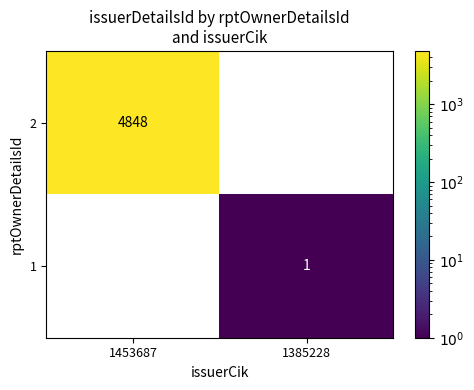

The value of 2 at 1453687 is 8584. True or false?

False